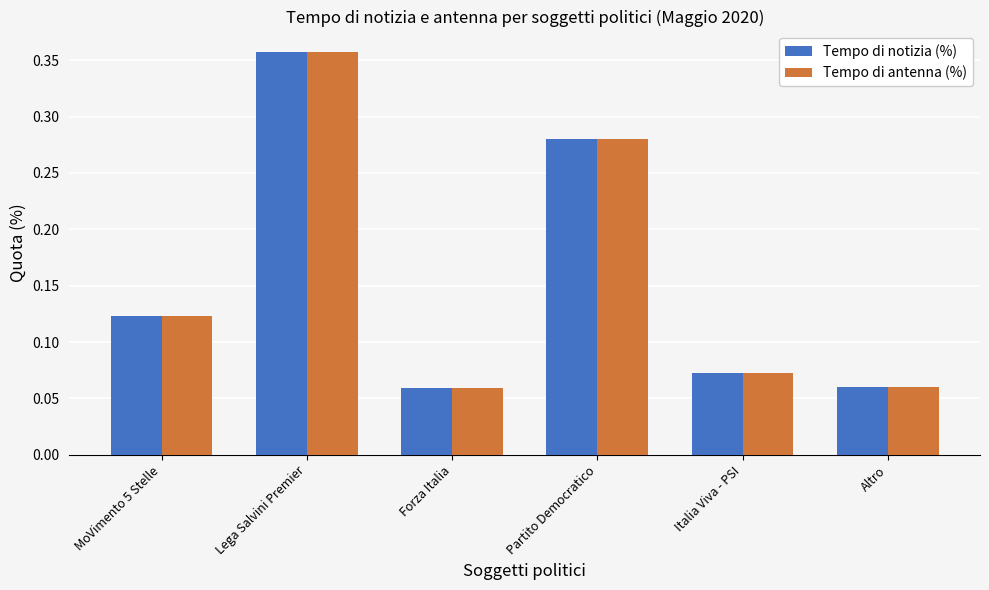

What are all the series names shown in the legend?

Tempo di notizia (%), Tempo di antenna (%)